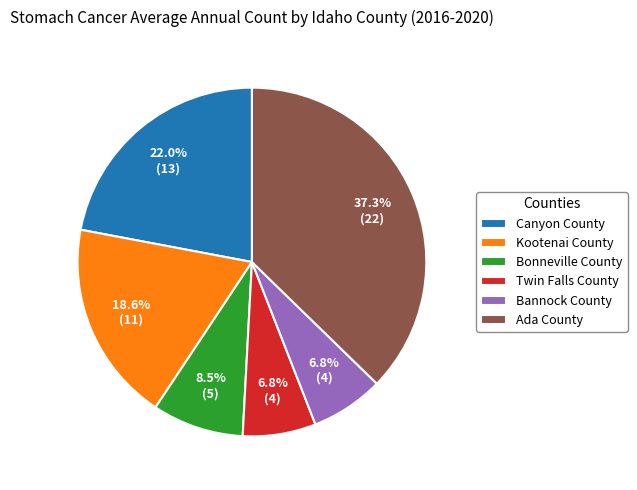

Is Bonneville County the majority of the pie?

No